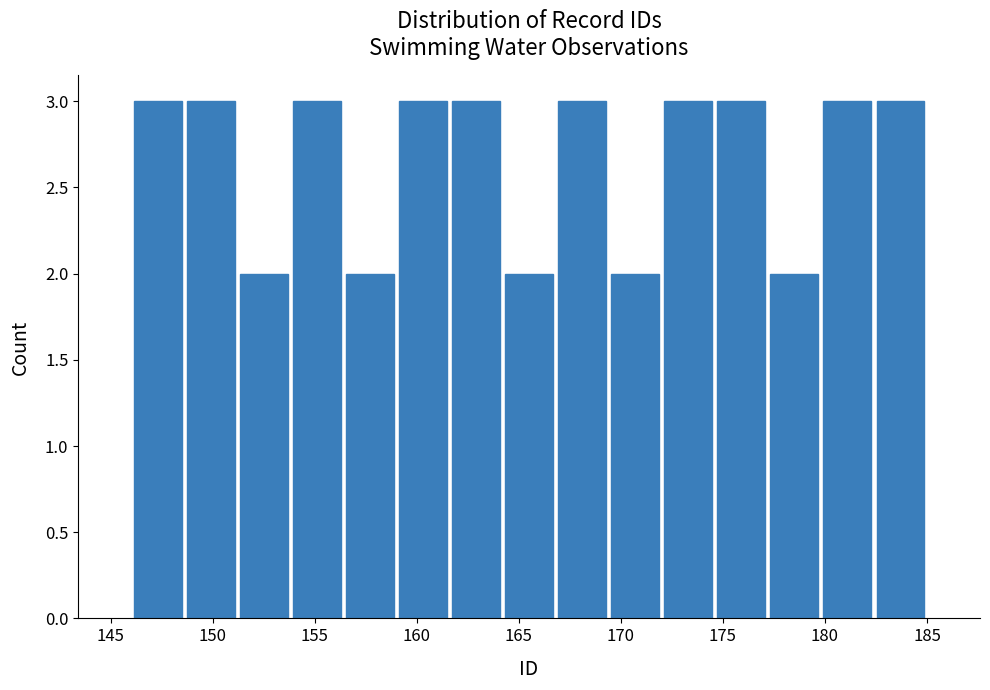

Reading left to right, transcribe this chart: for each bar, give the range it covers on the x-axis and its height. Neither the bar edges nor the heights are printed on the chart, so give them approximately, as read against the axes.

146.0 to 148.6: 3
148.6 to 151.2: 3
151.2 to 153.8: 2
153.8 to 156.4: 3
156.4 to 159.0: 2
159.0 to 161.6: 3
161.6 to 164.2: 3
164.2 to 166.8: 2
166.8 to 169.4: 3
169.4 to 172.0: 2
172.0 to 174.6: 3
174.6 to 177.2: 3
177.2 to 179.8: 2
179.8 to 182.4: 3
182.4 to 185.0: 3